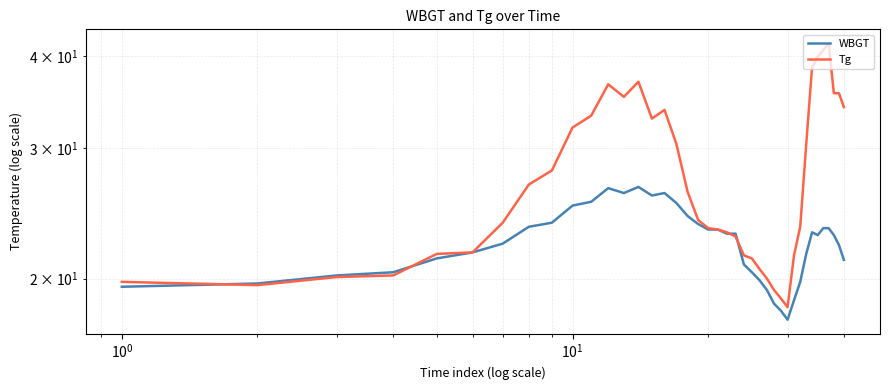

What is the difference between the second highest and second lowest values in the WBGT series?

8.4